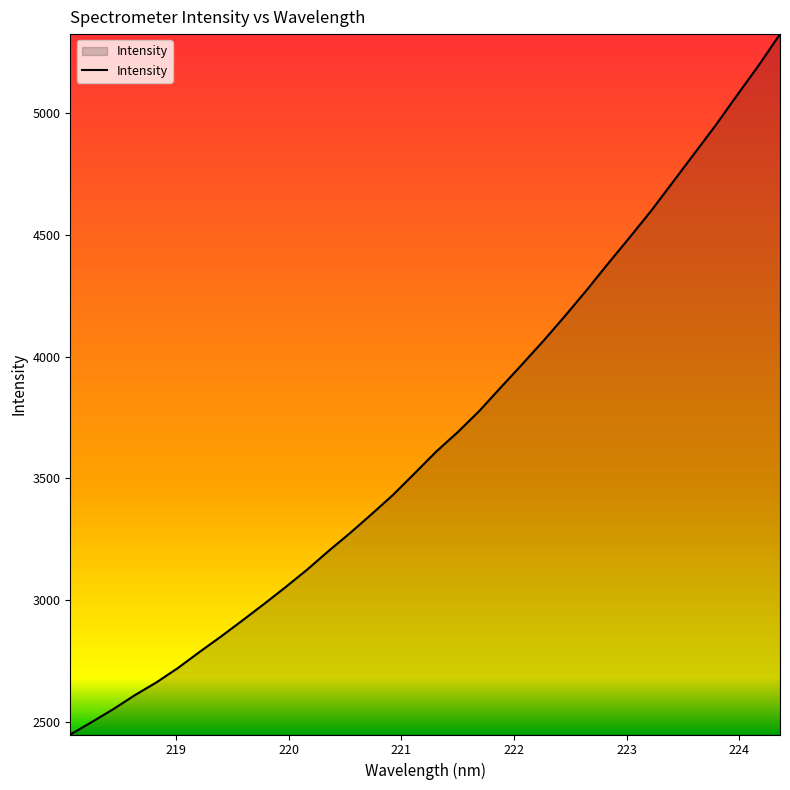

What is the minimum value shown in the chart?

2448.2